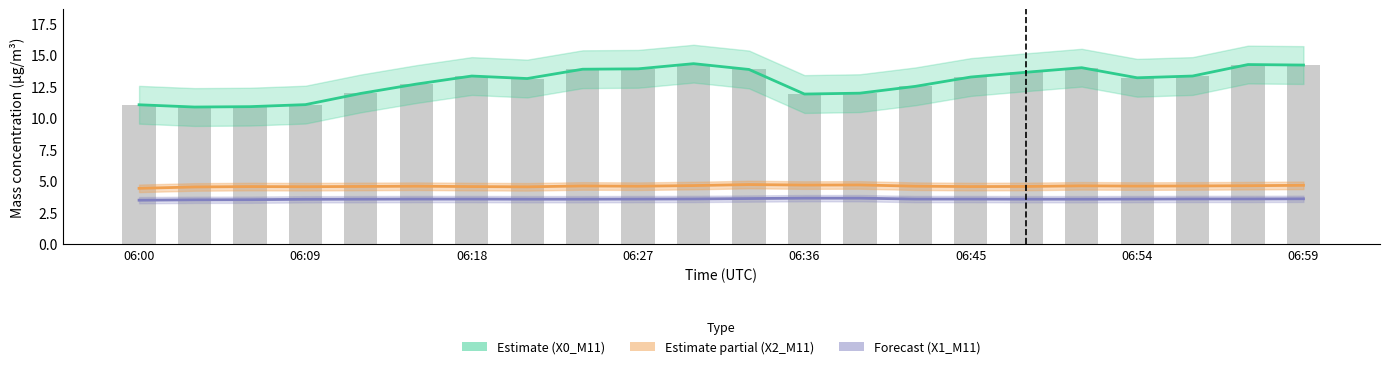

What is the greatest value displayed?

14.3